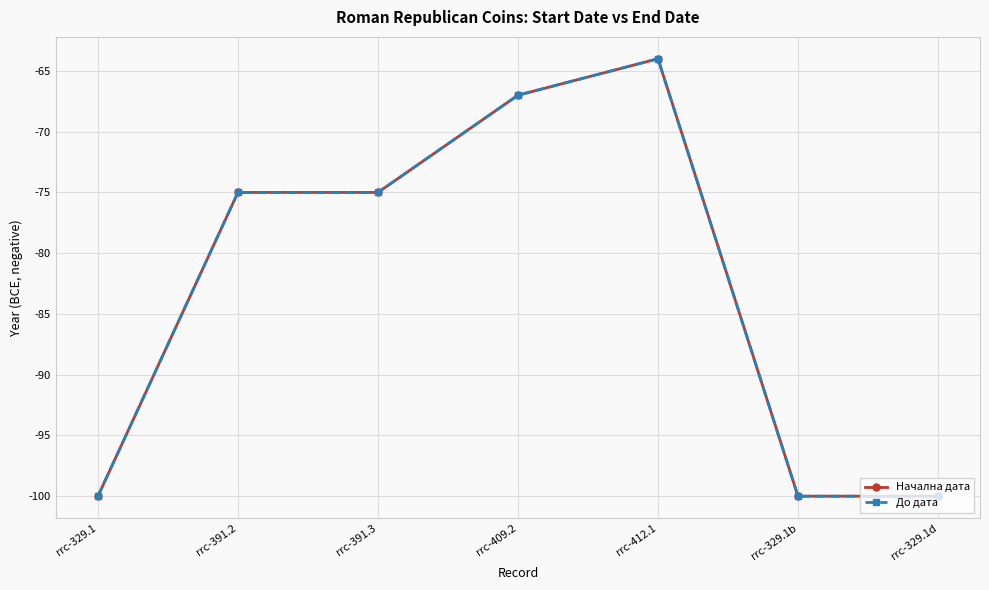

True or false: До дата has a value of -44 at rrc-412.1.

False